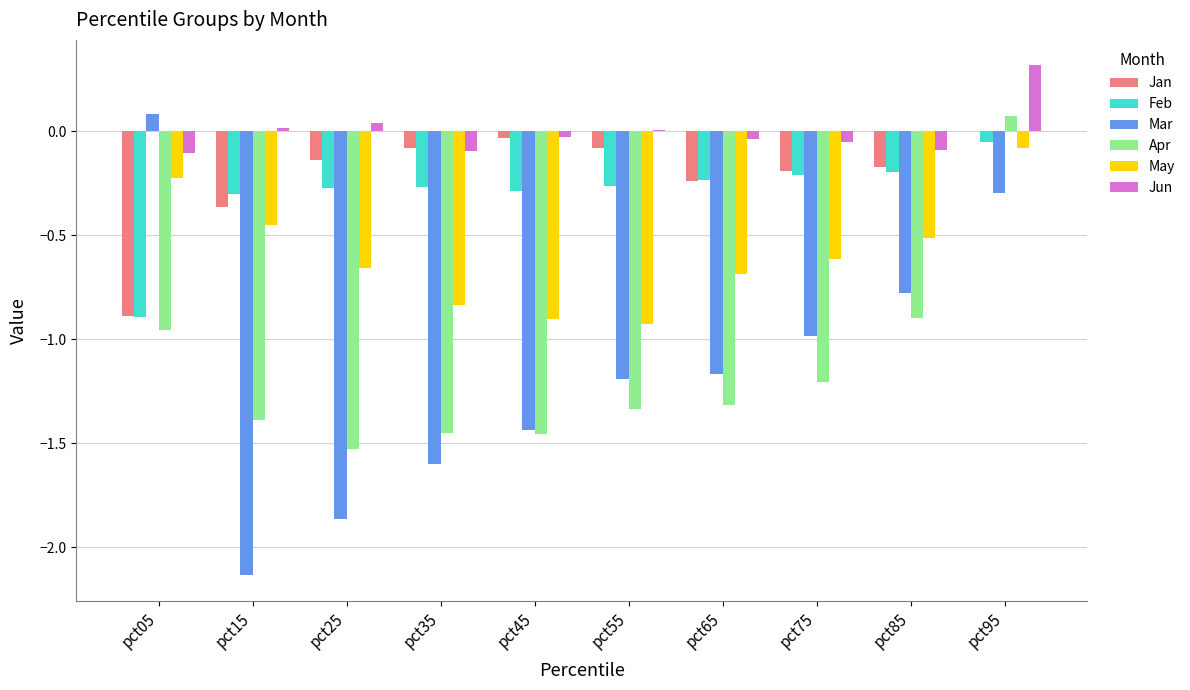

What is the difference between the May values at pct15 and pct65?

0.2